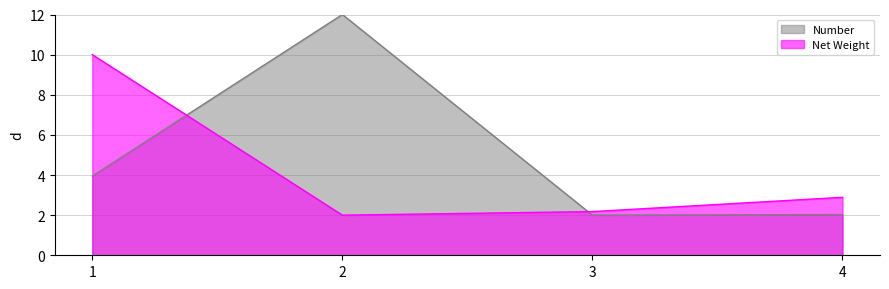

Where is Number nearest to the value 7?

1